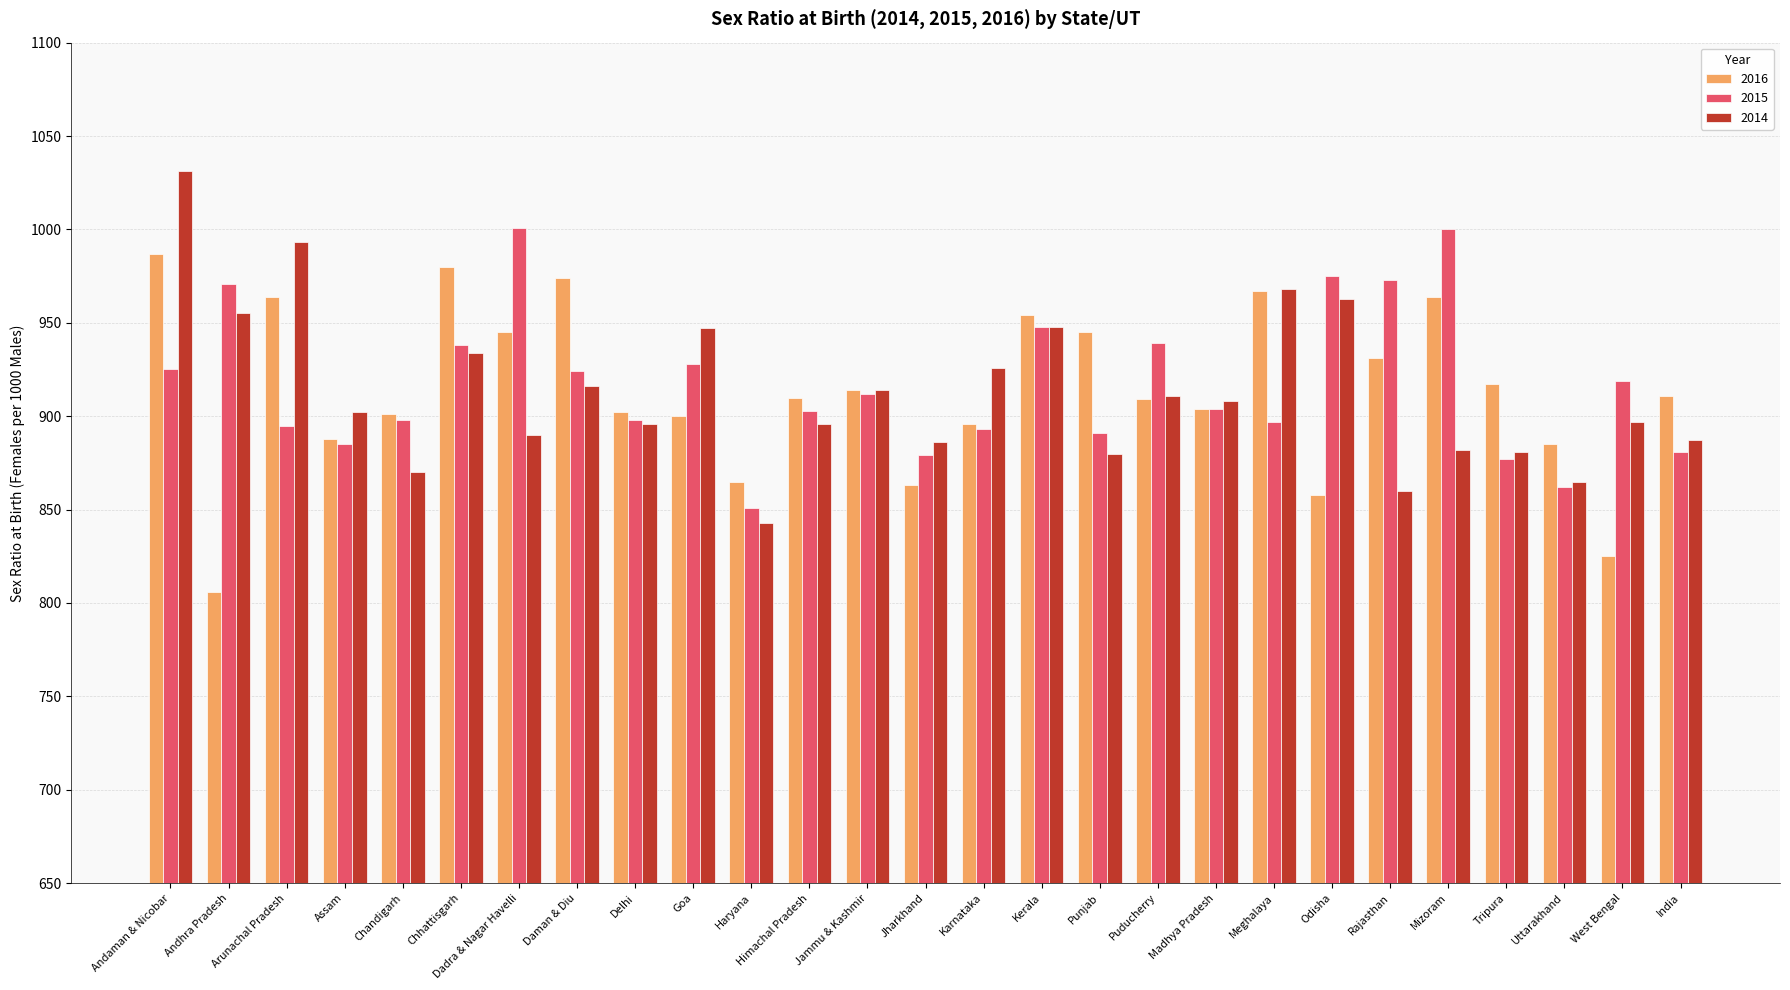

How many groups of bars are there?

27